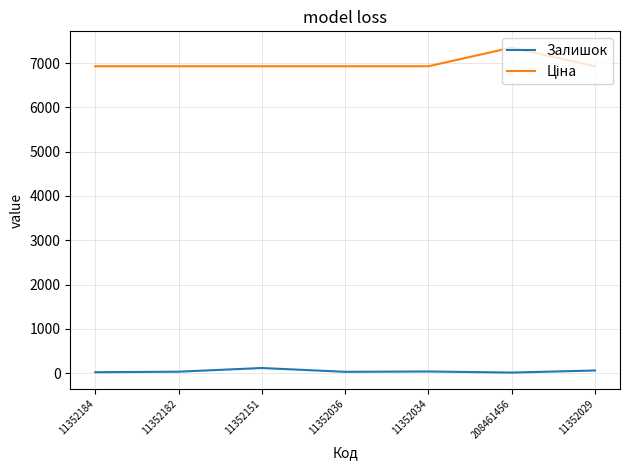

The Залишок series shows 58.0 at 11352029. True or false?

True